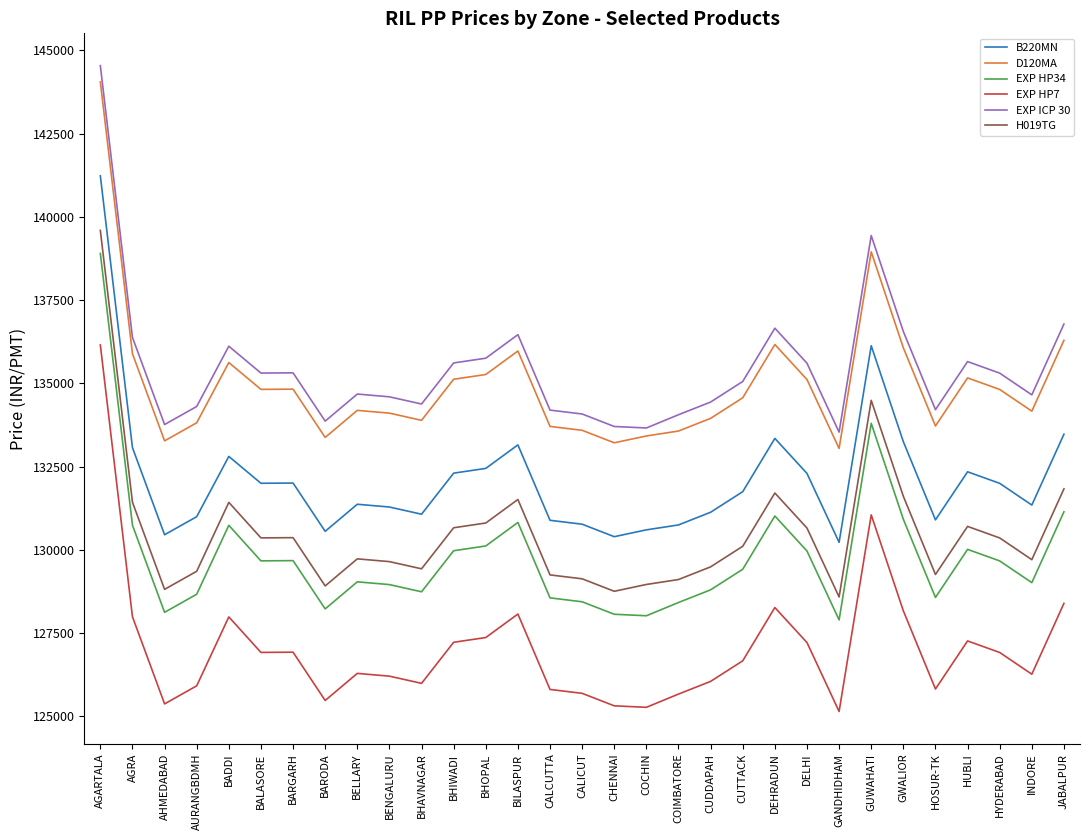

At which category is the sum across all series the highest?

AGARTALA